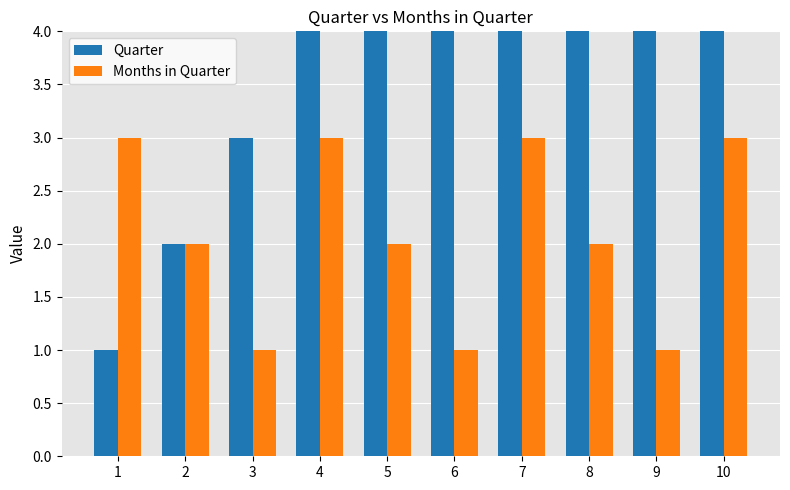

How many values in the Months in Quarter series exceed 2?

4